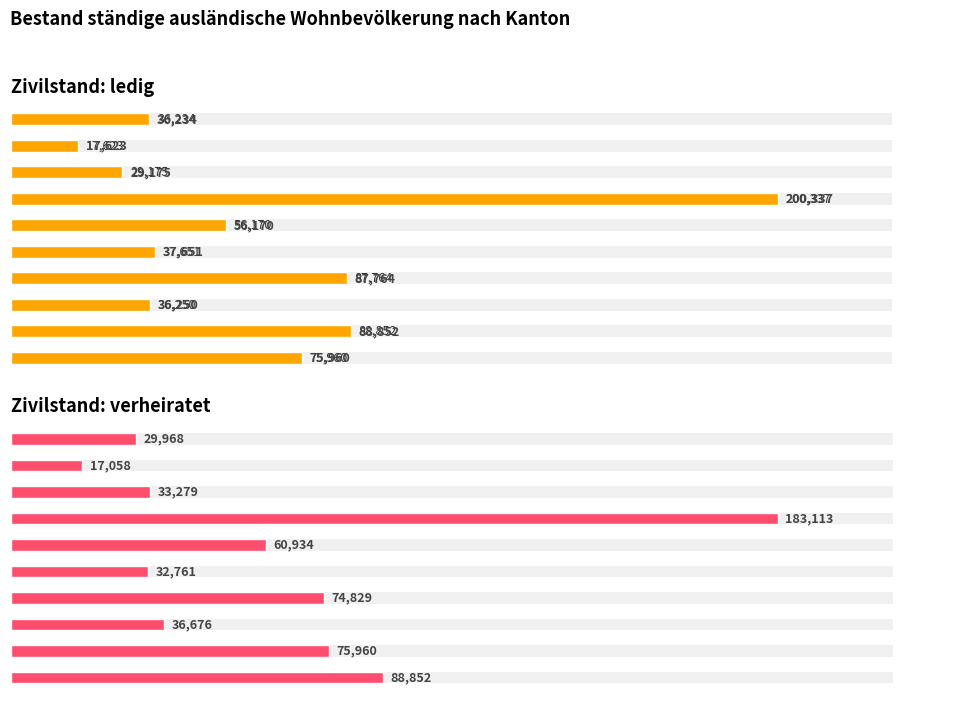

At Genf, list the series in order from largest to smallest.

ledig, verheiratet